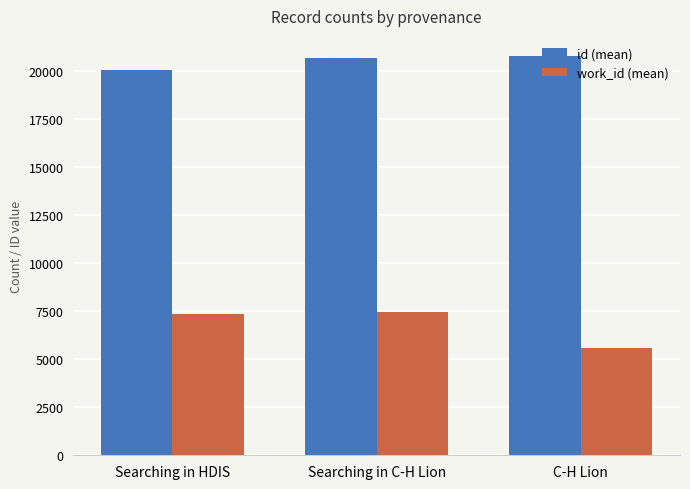

How many values in the work_id (mean) series are below 7365?

1